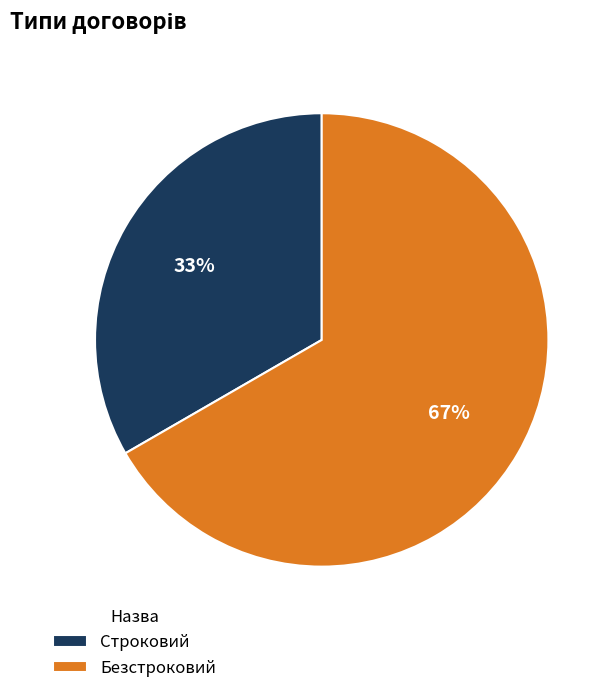

To the nearest percent, what is the average slice percentage?

50%